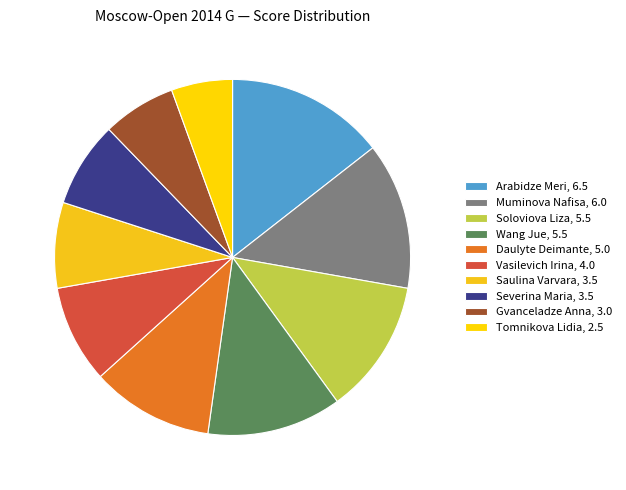

How many segments does this pie chart have?

10